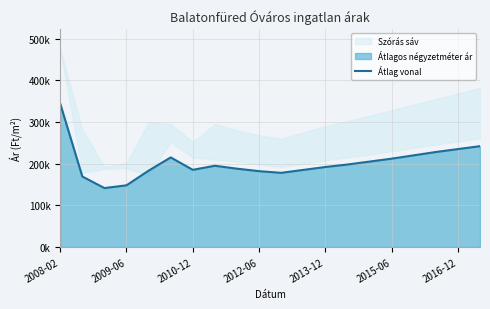

Where does the data first go above 195000?

2008-02